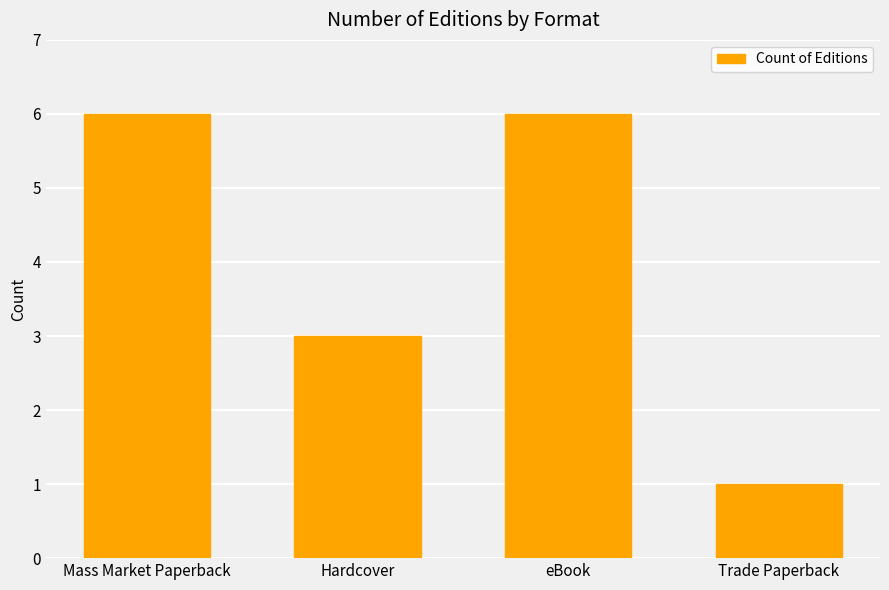

What is the greatest value displayed?

6